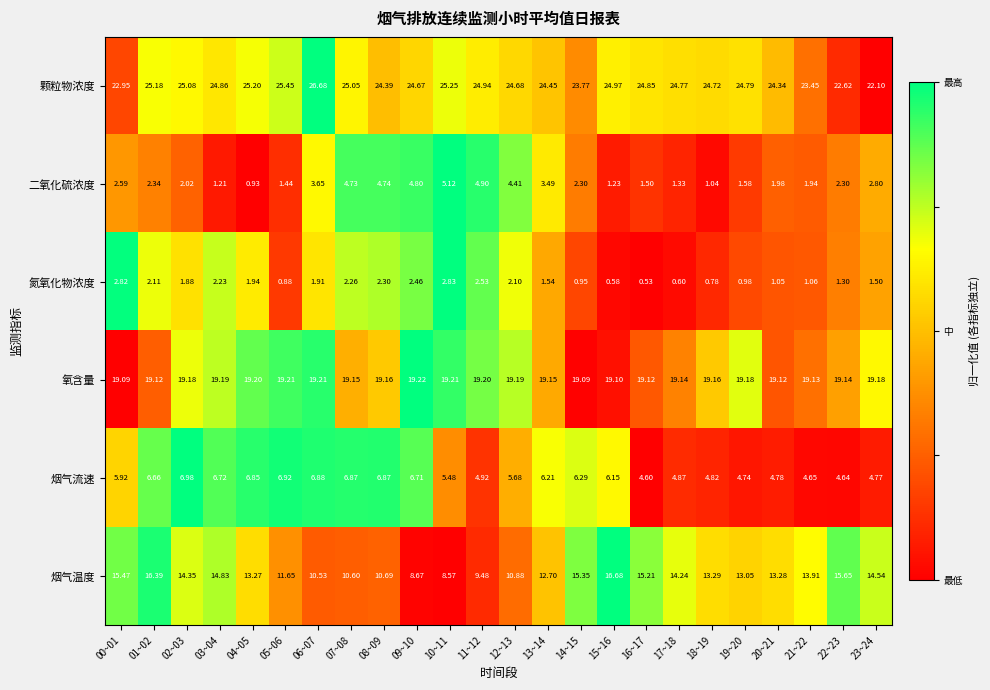

How many distinct data groups are displayed?

6